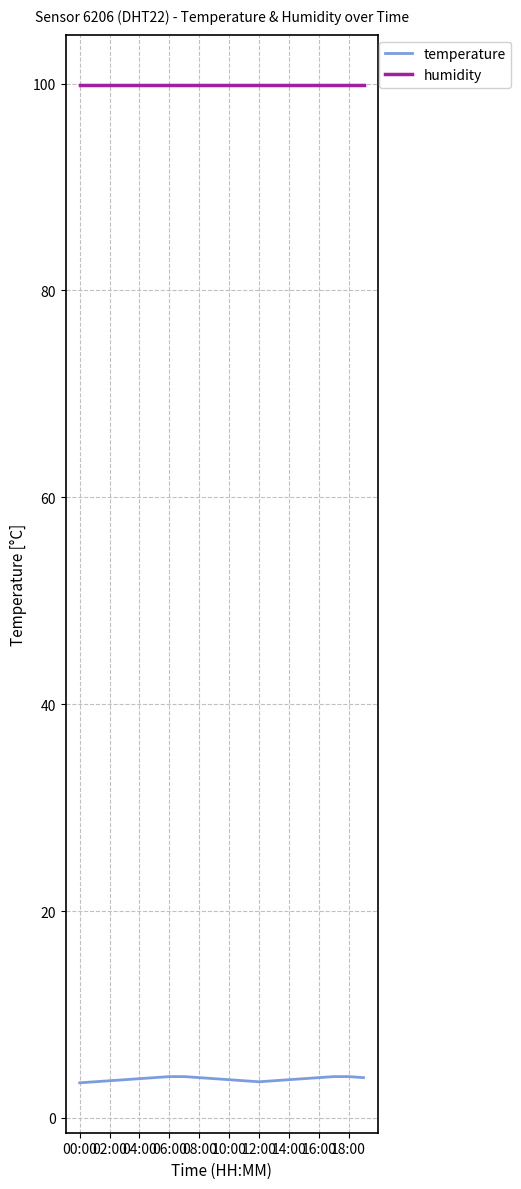

True or false: humidity and temperature cross at least once.

False